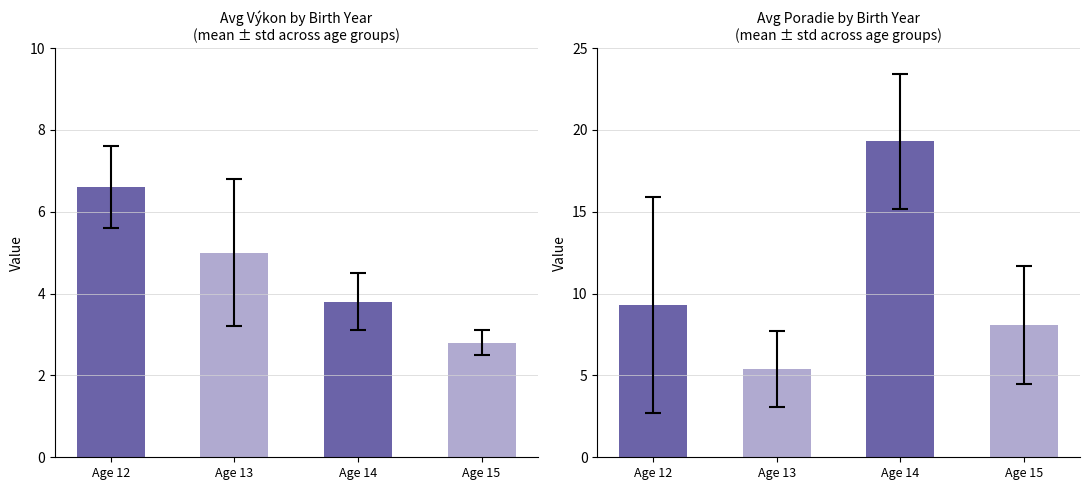

At how many categories does at least one series exceed 14?

1